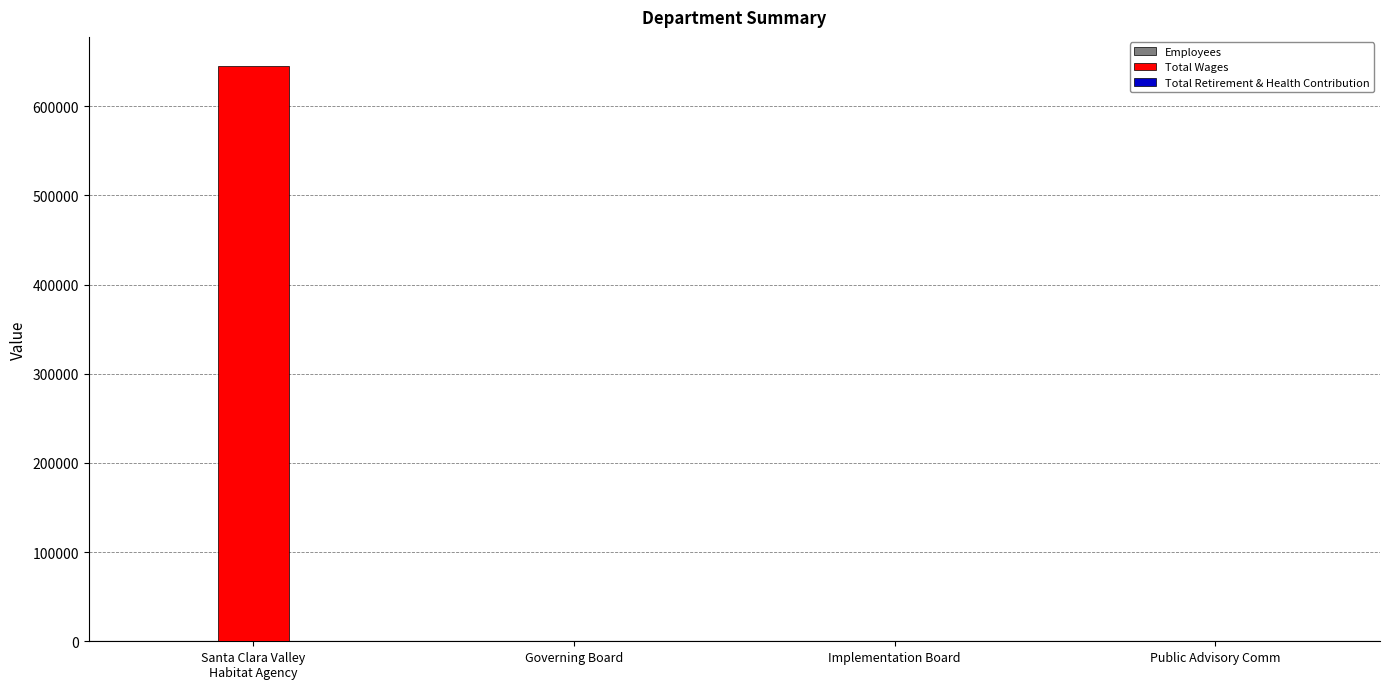

The value of Total Wages at Public Advisory Comm is -243872. True or false?

False